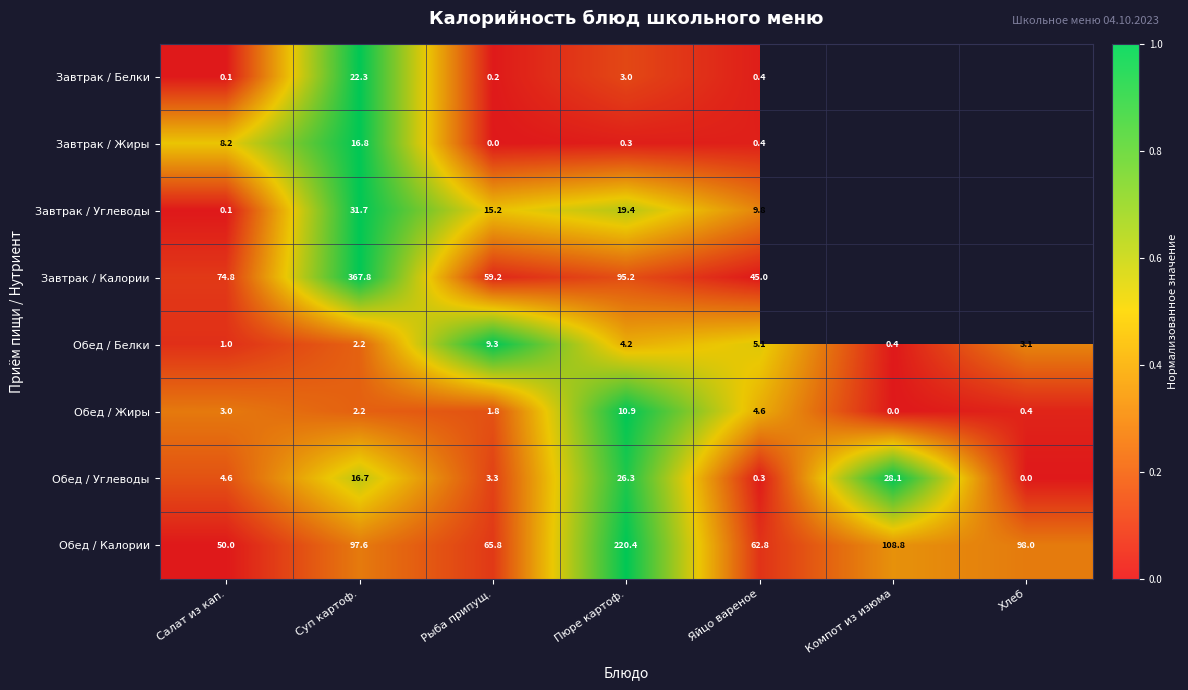

Between Суп картоф. and Пюре картоф., which series saw the biggest shift?

Завтрак / Калории